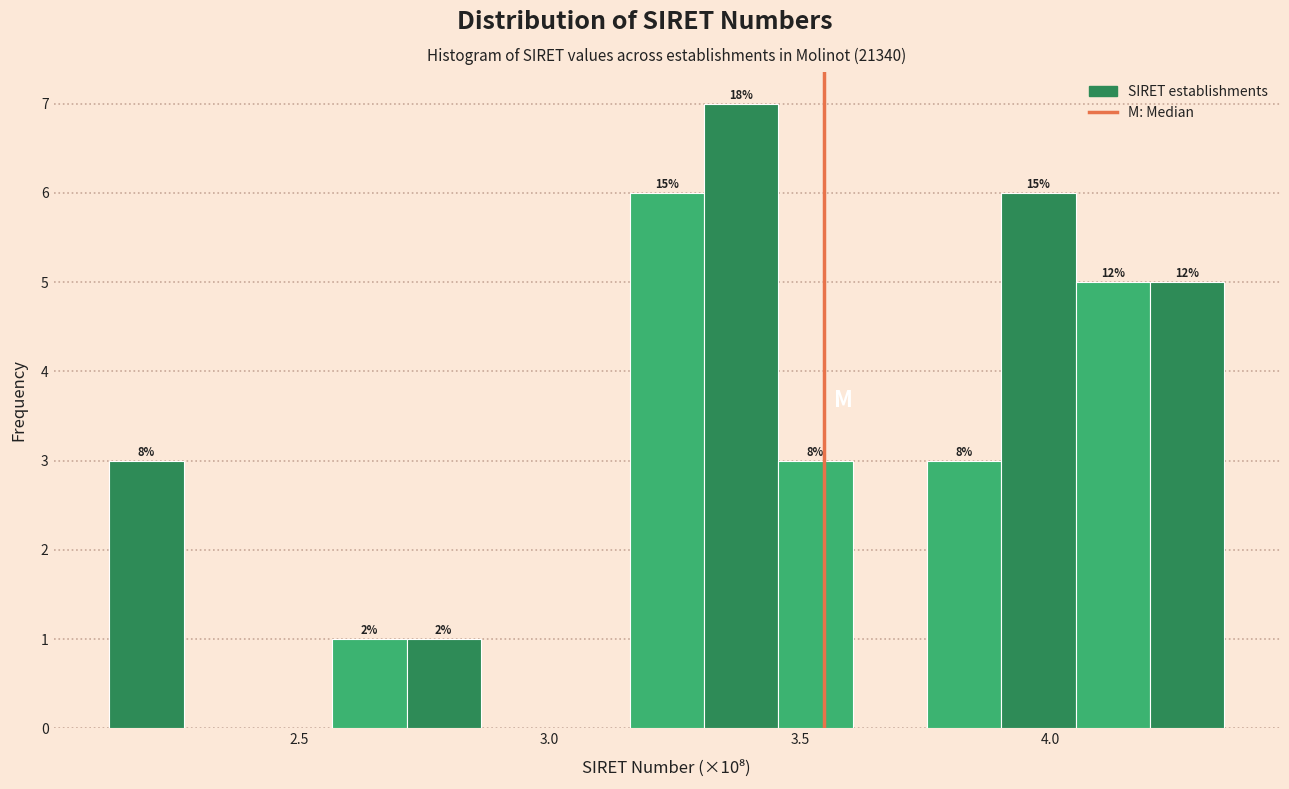

Read against the x-axis, roughly where is the centre of the tallest bar?

3.40